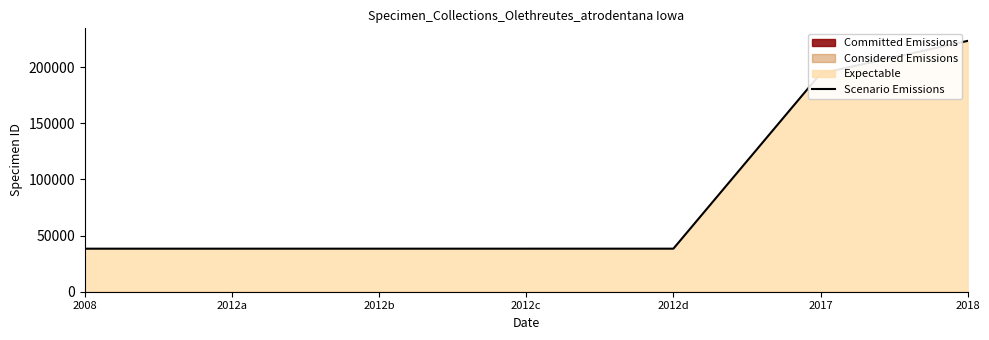

How many lines are shown in the chart?

1